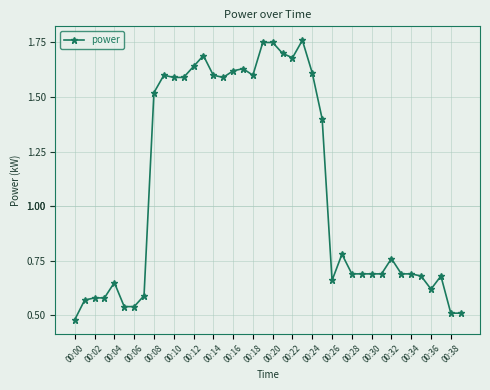

What is the average value?

1.1